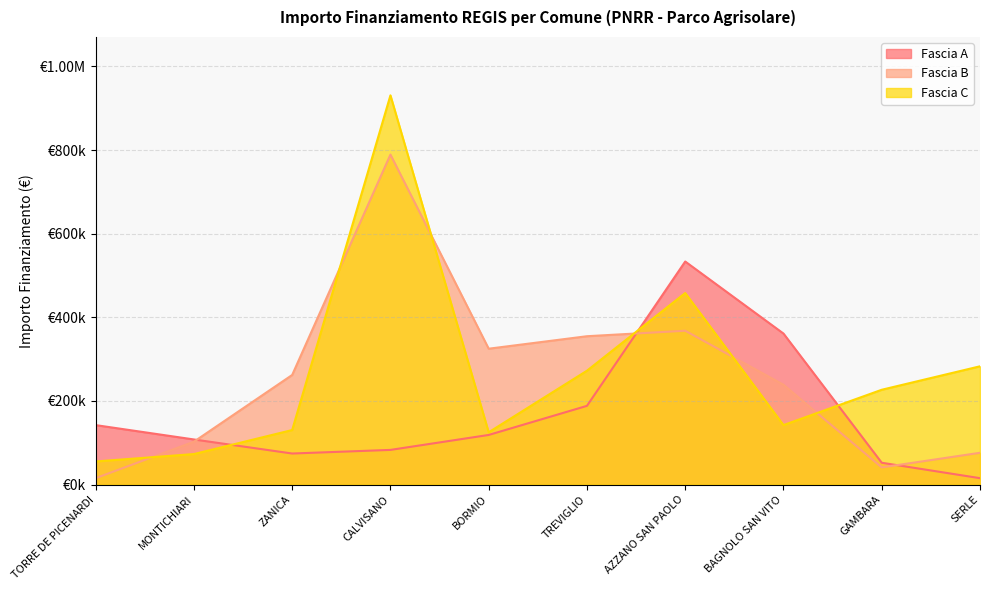

Which series ends up on top after the final intersection of Fascia C and Fascia B?

Fascia C